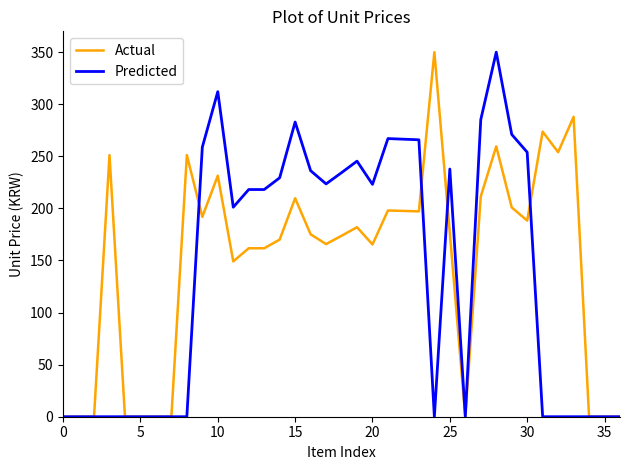

What are all the series names shown in the legend?

Actual, Predicted